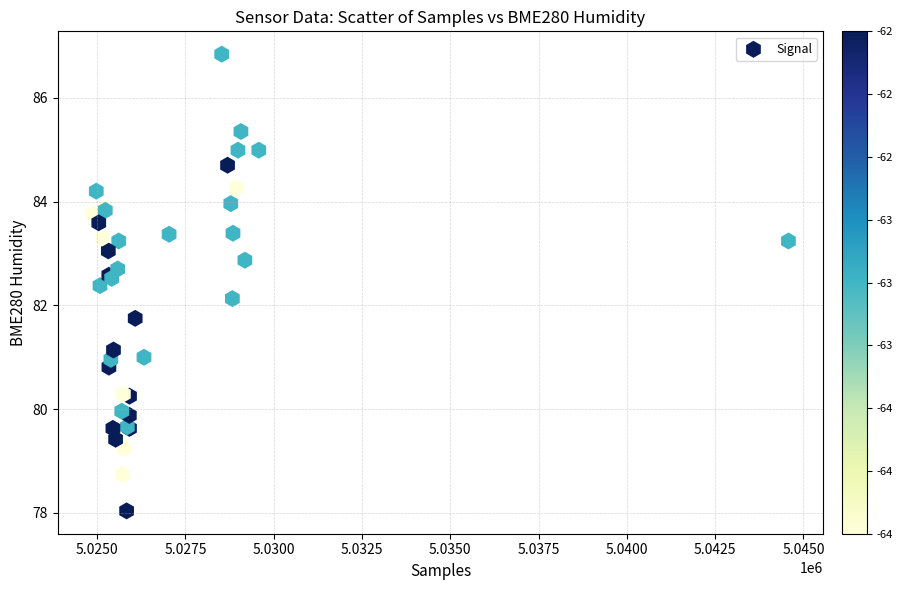

What Y value in the scatter plot is closest to 82?

82.1